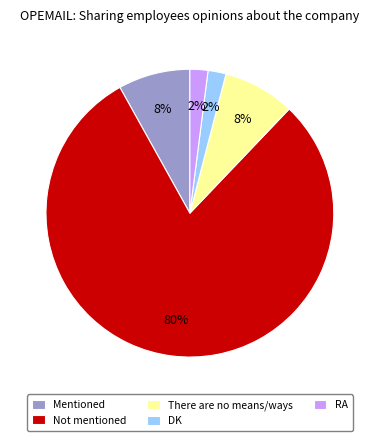

Which has a higher value, There are no means/ways or RA?

There are no means/ways